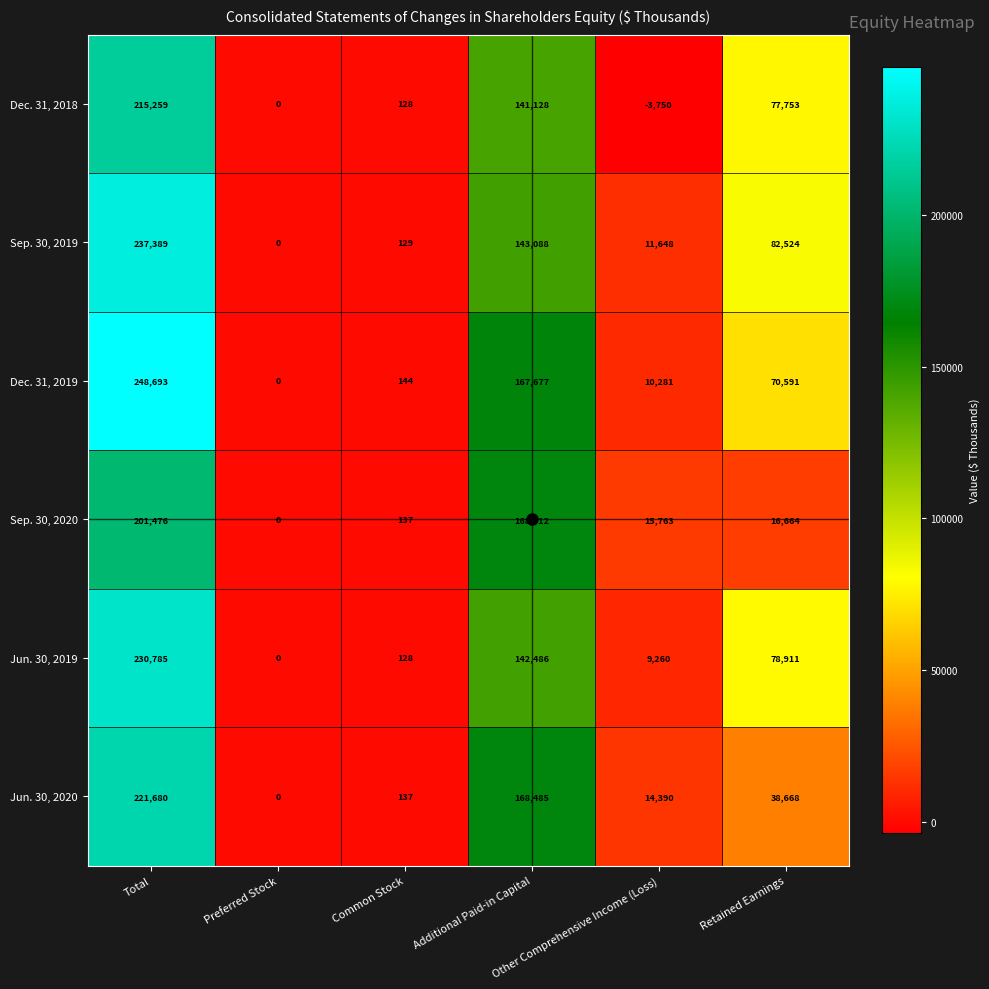

Which series has the largest total across all categories?

Dec. 31, 2019